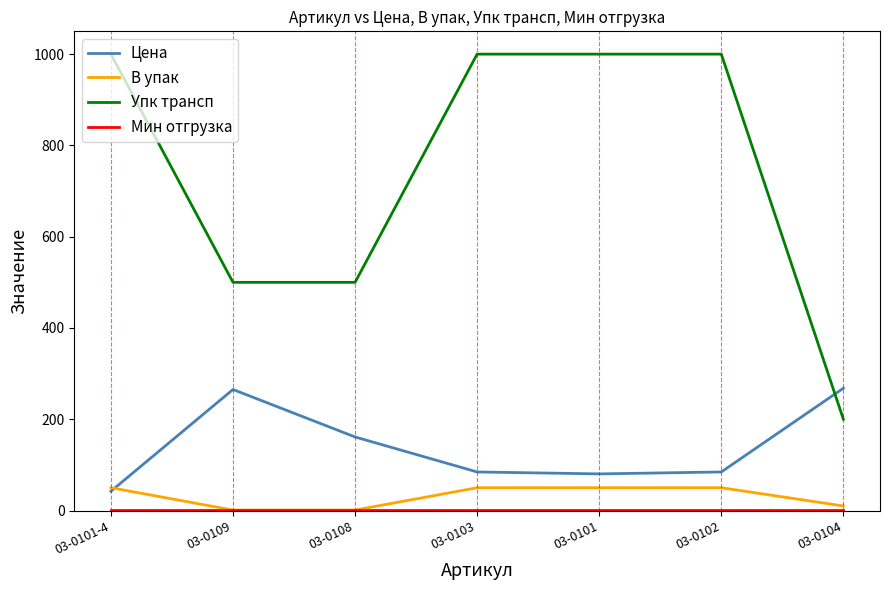

What is the maximum value shown in the chart?

1000.0